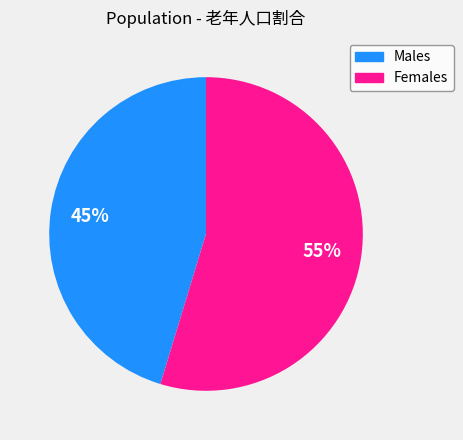

Does any single category account for the majority?

Yes